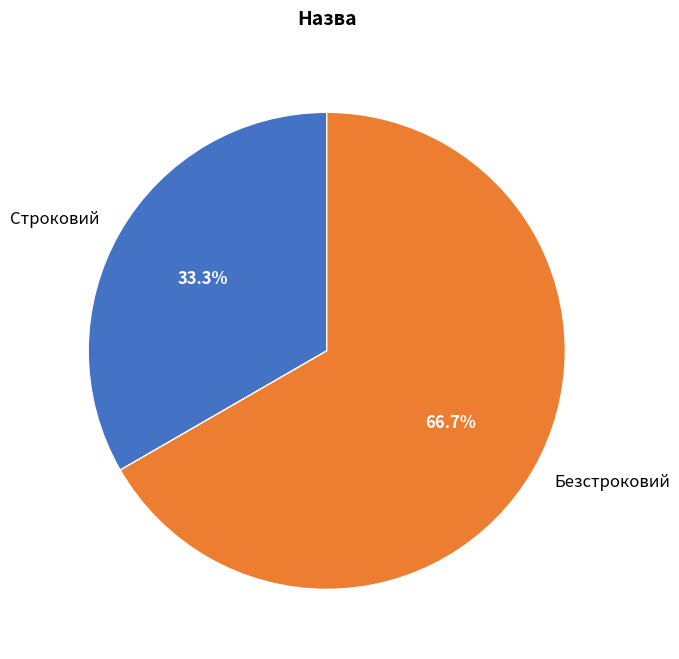

Count the number of slices in the pie.

2